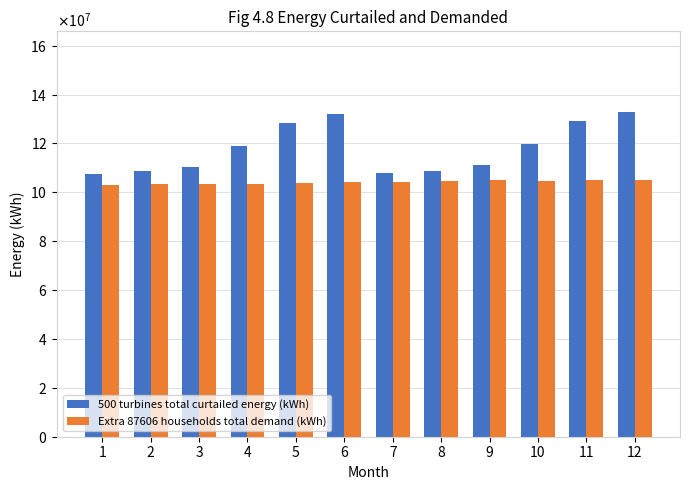

Which series has the widest spread of values?

500 turbines total curtailed energy (kWh)